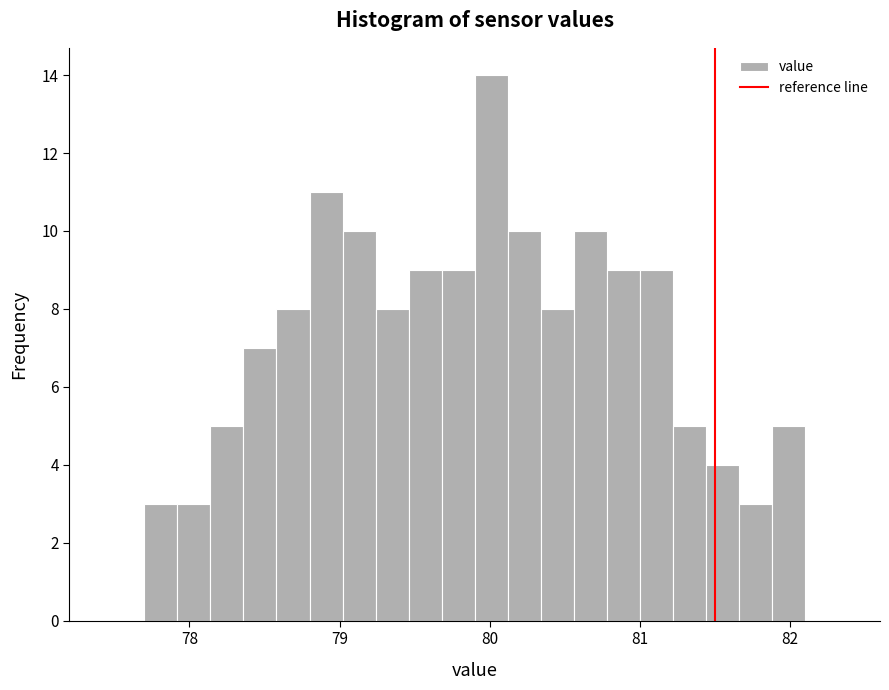

Read against the x-axis, roughly where is the centre of the tallest bar?

80.0